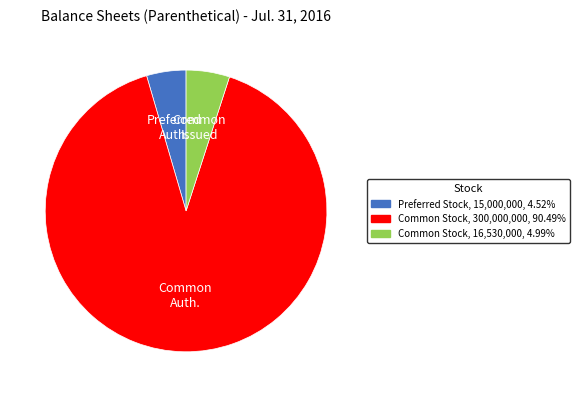

Which slice is the largest?

Common Auth.